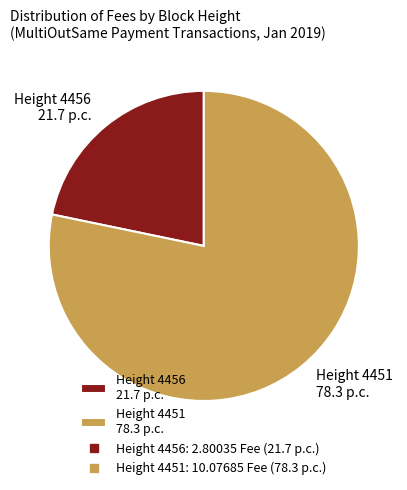

Does Height 4456 represent more than half of the total?

No